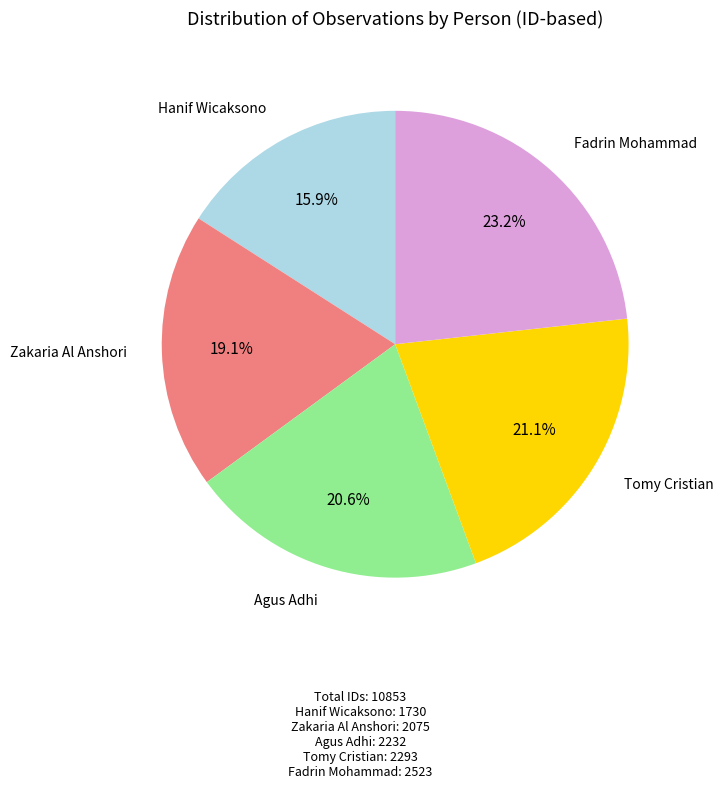

Is there a majority slice in this chart?

No